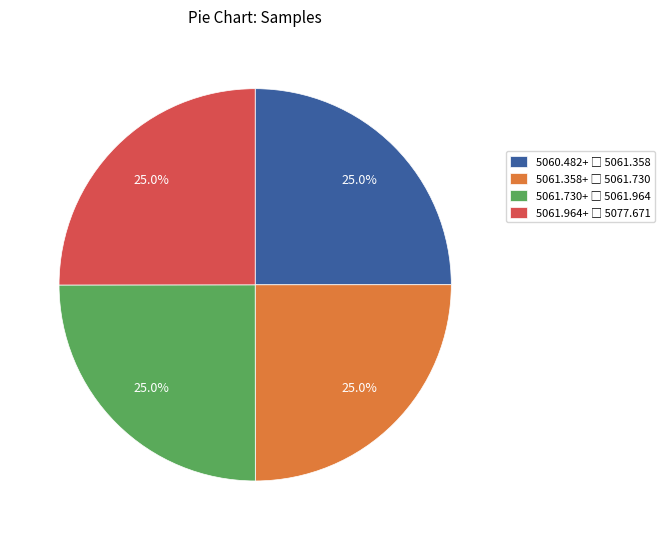

Is there a majority slice in this chart?

No